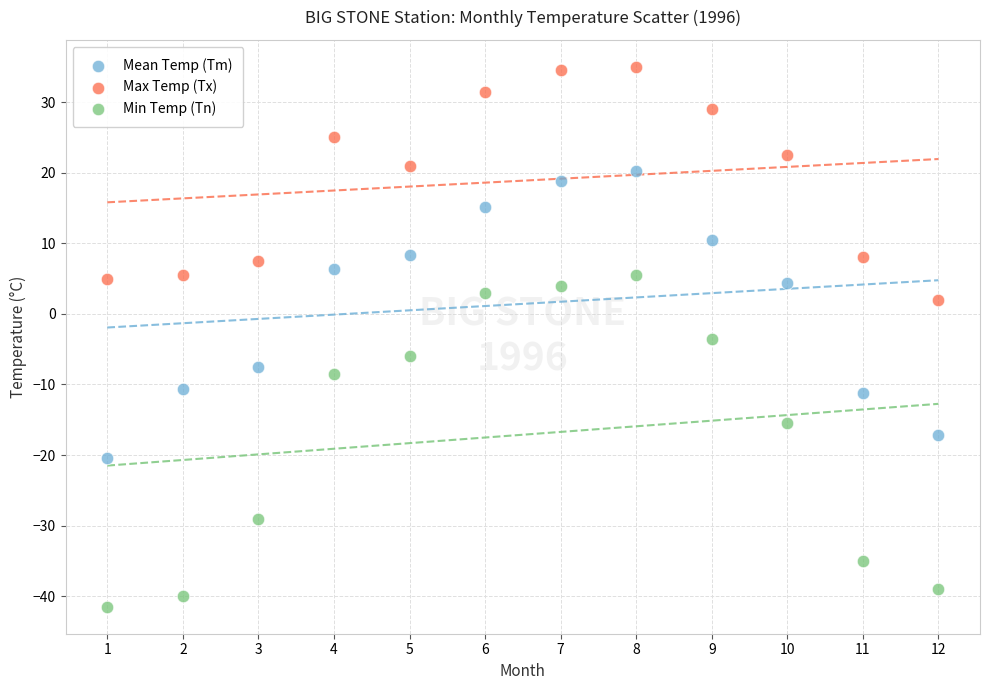

Which series has the widest spread of Y values?

Min Temp (Tn)